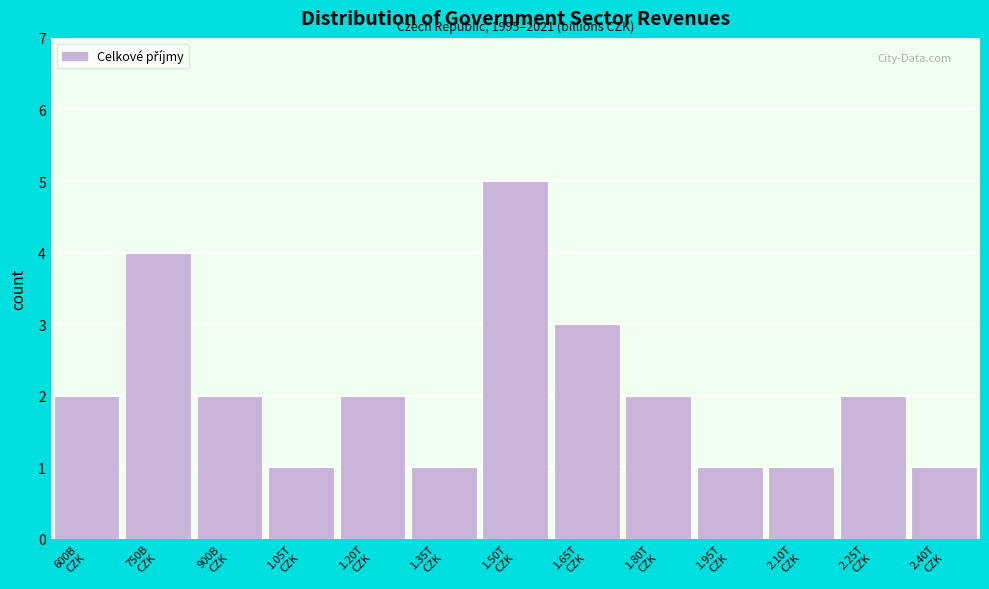

Reading left to right, extract all data points from this chart.

2	4	2	1	2	1	5	3	2	1	1	2	1